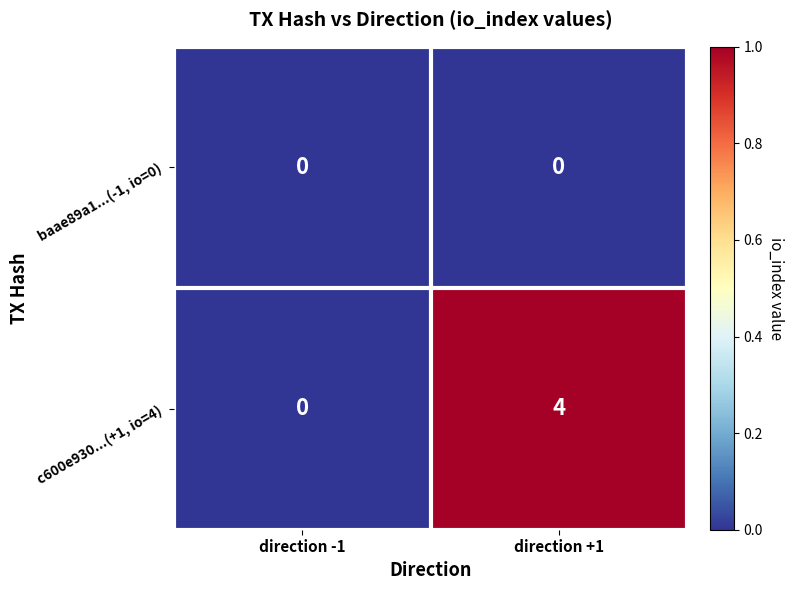

How many data points in c600e930...(+1, io=4) are less than 4?

1